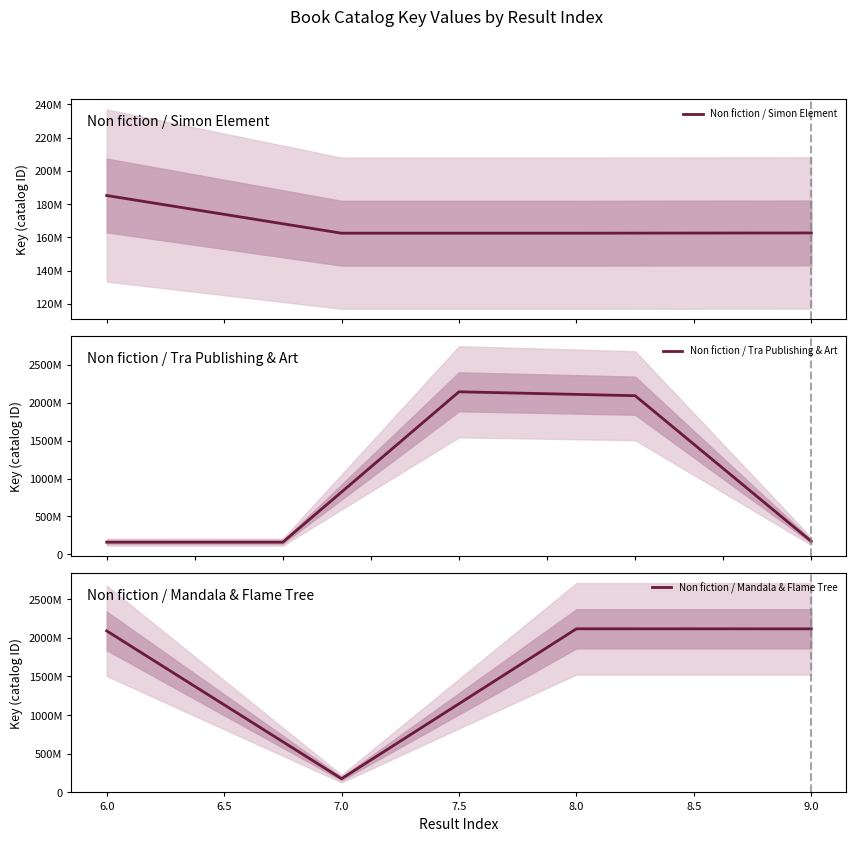

How many points are lower than both their immediate neighbors (excluding endpoints)?

2